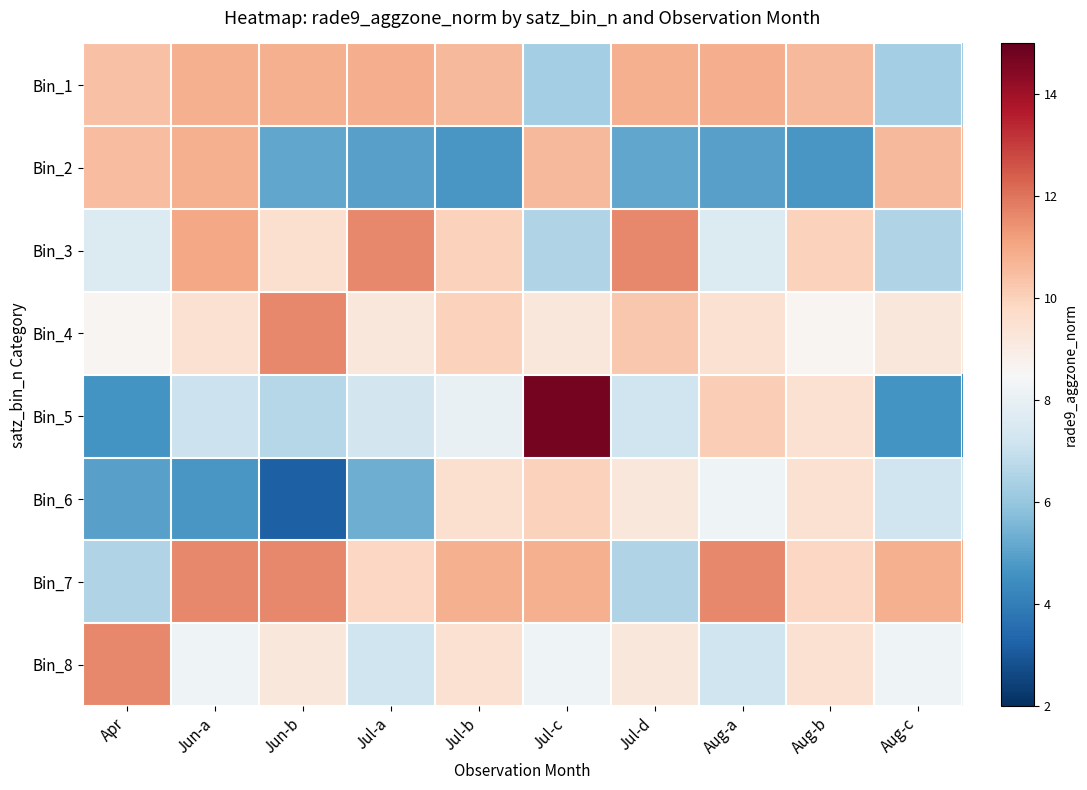

Reading left to right, extract all data points from this chart.

Bin_1: Apr=10.4	Jun-a=10.8	Jun-b=10.8	Jul-a=10.8	Jul-b=10.6	Jul-c=6.3	Jul-d=10.8	Aug-a=10.8	Aug-b=10.6	Aug-c=6.3
Bin_2: Apr=10.5	Jun-a=10.8	Jun-b=5.1	Jul-a=5.0	Jul-b=4.7	Jul-c=10.6	Jul-d=5.1	Aug-a=5.0	Aug-b=4.7	Aug-c=10.6
Bin_3: Apr=7.6	Jun-a=11.0	Jun-b=9.6	Jul-a=11.6	Jul-b=10.0	Jul-c=6.5	Jul-d=11.6	Aug-a=7.6	Aug-b=10.0	Aug-c=6.5
Bin_4: Apr=8.6	Jun-a=9.5	Jun-b=11.6	Jul-a=9.2	Jul-b=10.0	Jul-c=9.2	Jul-d=10.2	Aug-a=9.5	Aug-b=8.6	Aug-c=9.2
Bin_5: Apr=4.6	Jun-a=7.1	Jun-b=6.7	Jul-a=7.3	Jul-b=8.0	Jul-c=14.7	Jul-d=7.2	Aug-a=10.1	Aug-b=9.5	Aug-c=4.6
Bin_6: Apr=5.0	Jun-a=4.7	Jun-b=3.2	Jul-a=5.3	Jul-b=9.6	Jul-c=10.0	Jul-d=9.2	Aug-a=8.2	Aug-b=9.5	Aug-c=7.2
Bin_7: Apr=6.5	Jun-a=11.6	Jun-b=11.6	Jul-a=9.8	Jul-b=10.8	Jul-c=10.8	Jul-d=6.5	Aug-a=11.6	Aug-b=9.8	Aug-c=10.8
Bin_8: Apr=11.6	Jun-a=8.2	Jun-b=9.2	Jul-a=7.2	Jul-b=9.5	Jul-c=8.2	Jul-d=9.2	Aug-a=7.2	Aug-b=9.5	Aug-c=8.2